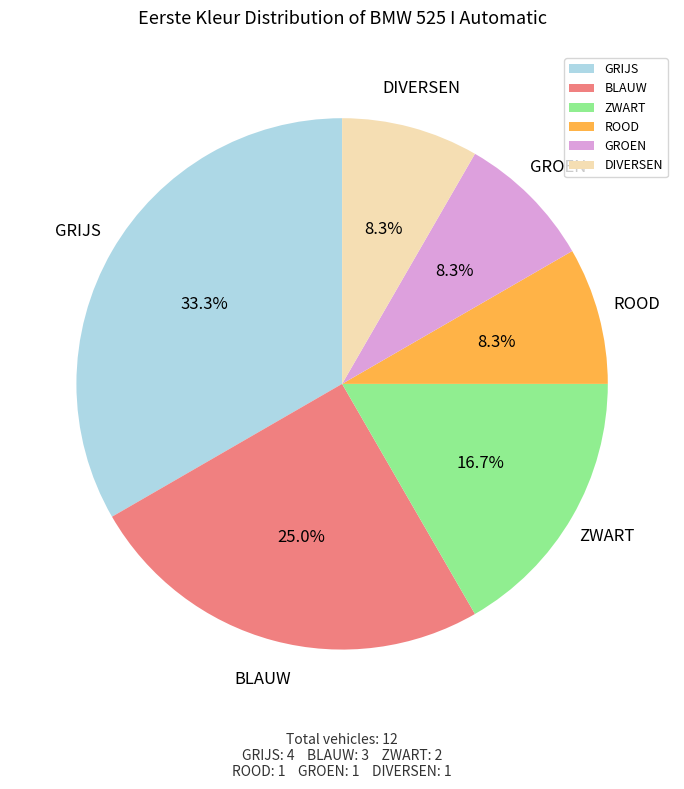

Count the number of slices in the pie.

6